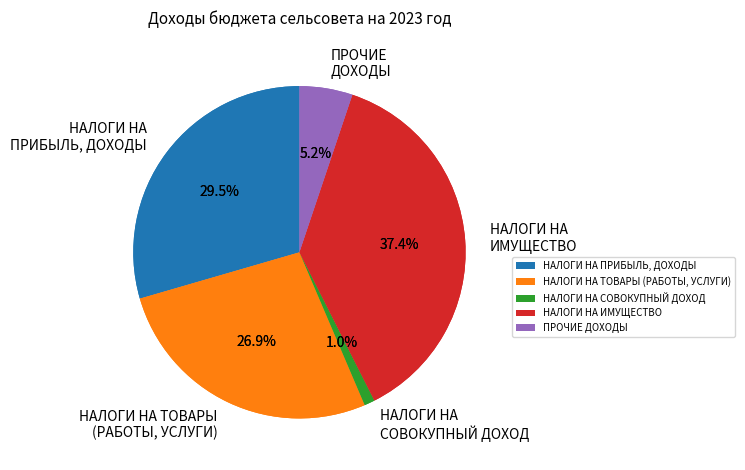

To the nearest percent, what portion does НАЛОГИ НА ИМУЩЕСТВО represent?

37%